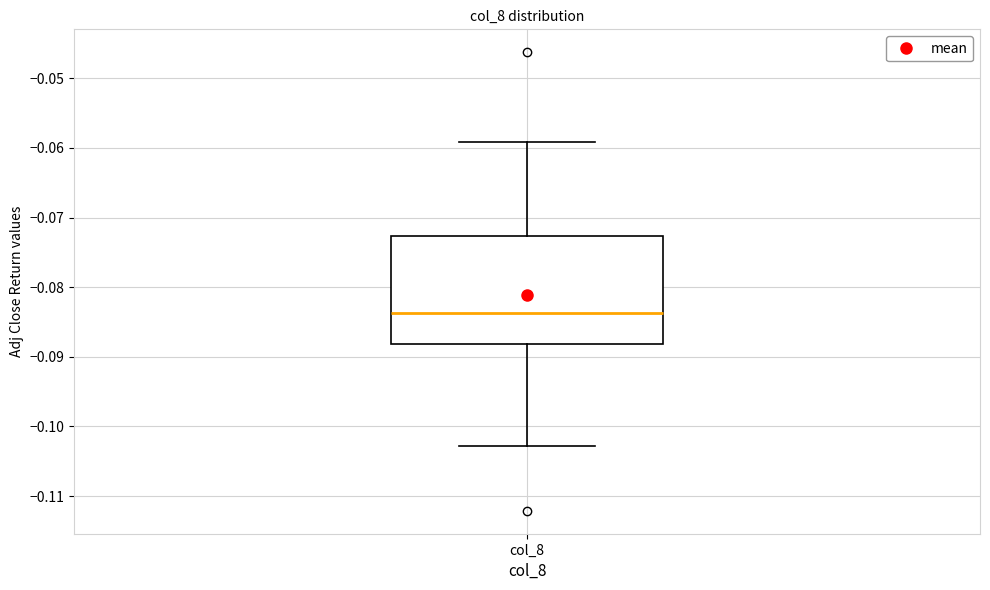

Read this box plot against the y-axis: the position of the median line, the range covered by the box, and the ends of both whiskers. The values are not printed on the chart, so give them approximately, as read against the axis.

median -0.084, box -0.088 to -0.073, whiskers -0.103 to -0.059